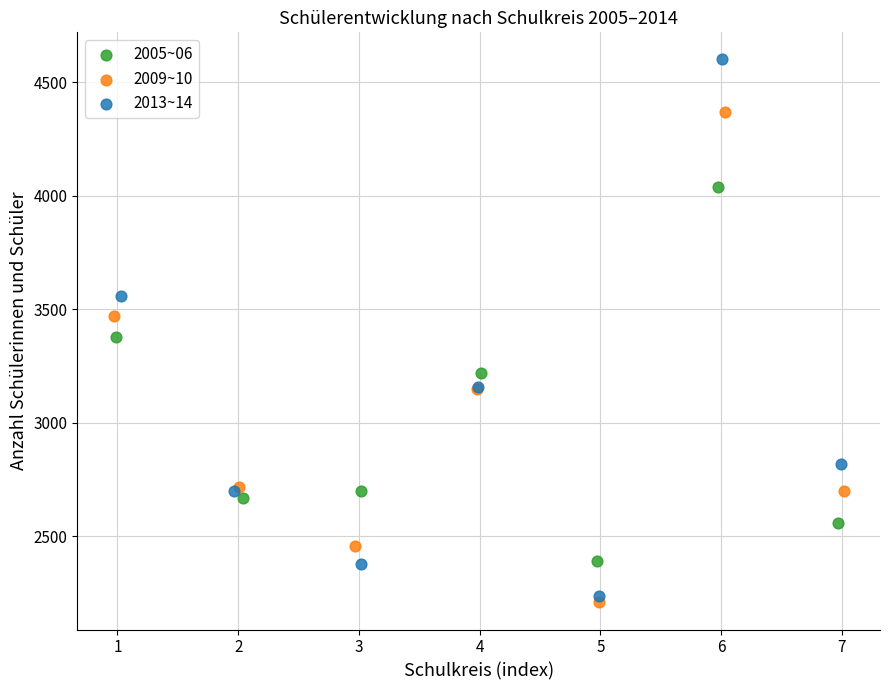

Which series reaches the maximum Y coordinate?

2013~14